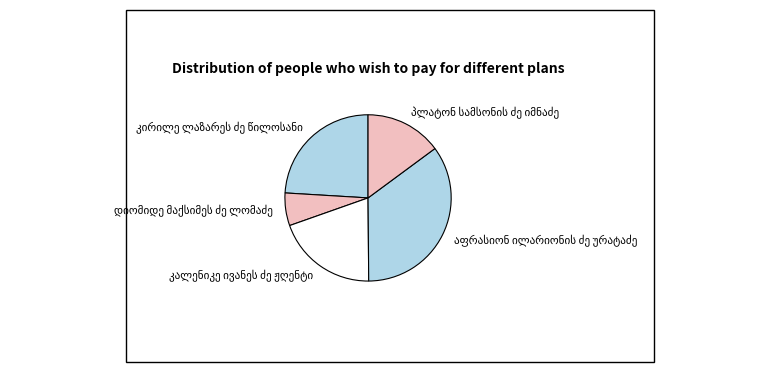

Is there a majority slice in this chart?

No